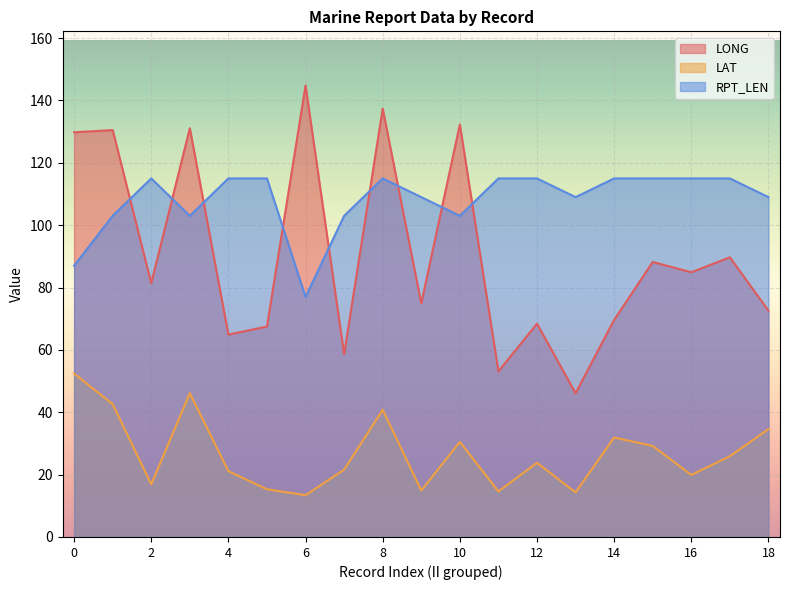

Rank the categories by LONG value from lowest to highest.

13, 11, 7, 4, 5, 12, 14, 18, 9, 2, 16, 15, 17, 0, 1, 3, 10, 8, 6